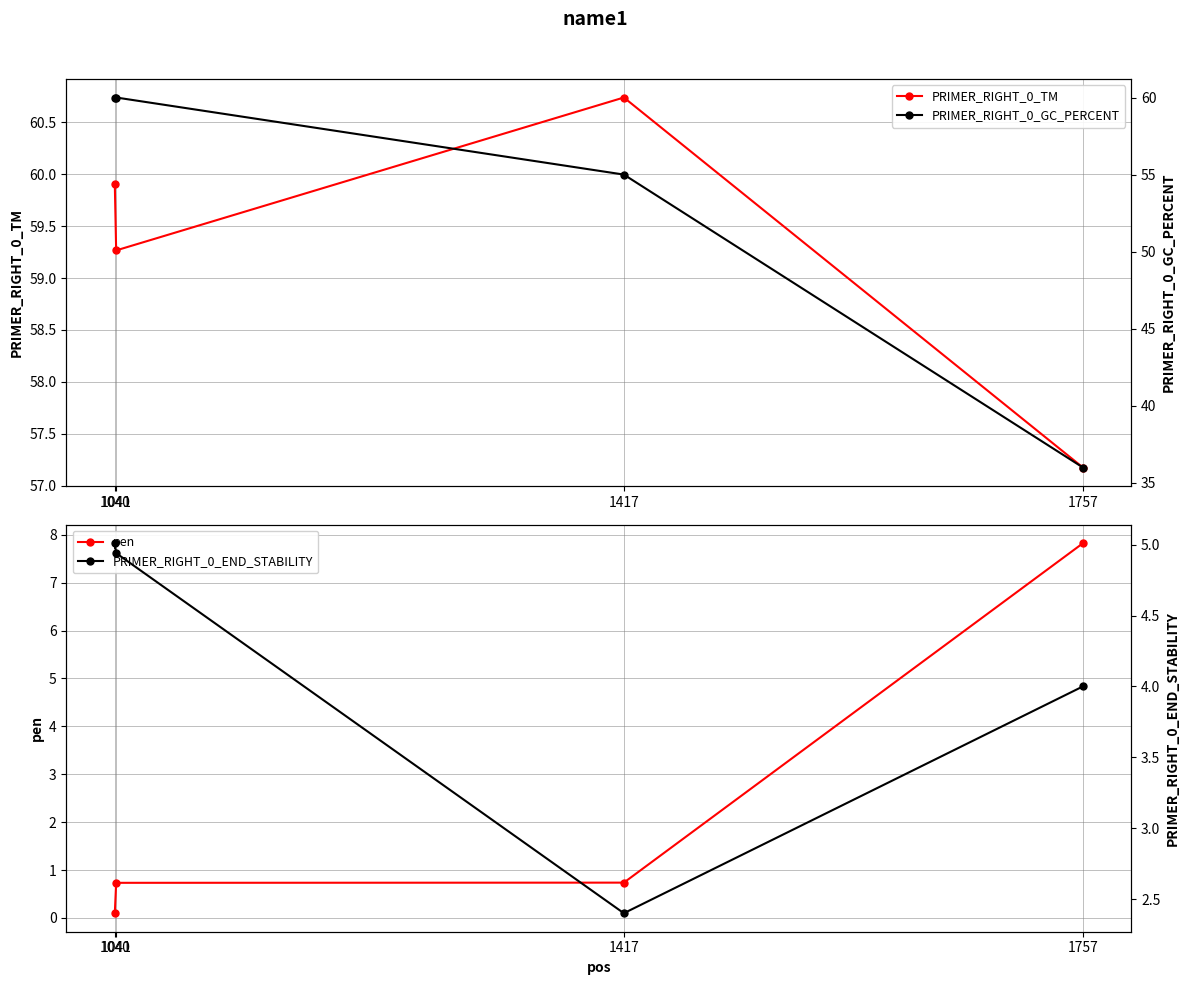

What is the difference between the PRIMER_RIGHT_0_END_STABILITY values at 1041 and 1040?

0.1